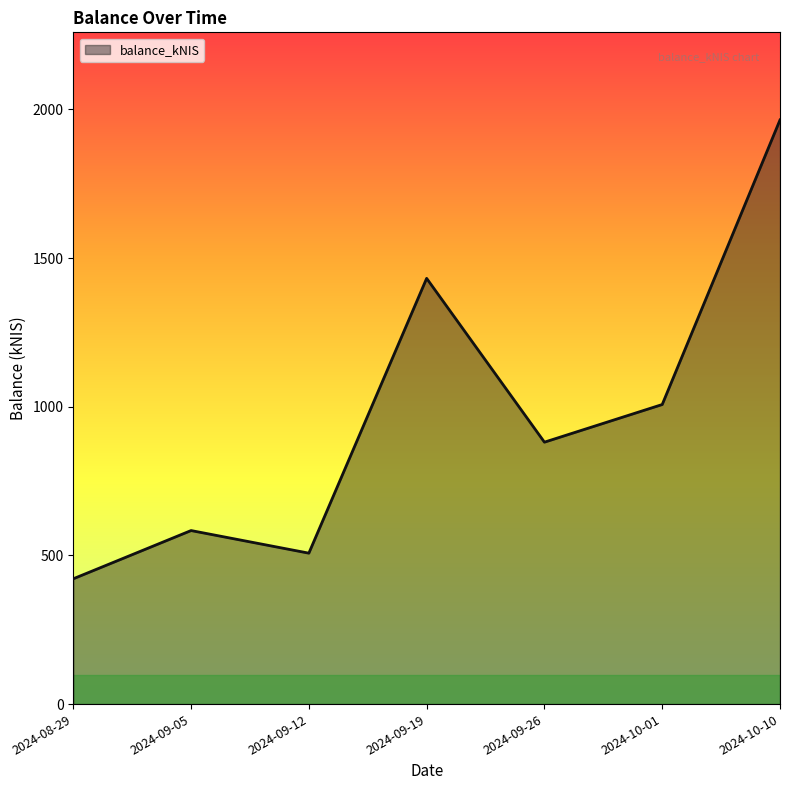

Between 2024-09-05 and 2024-09-12, which is larger?

2024-09-05